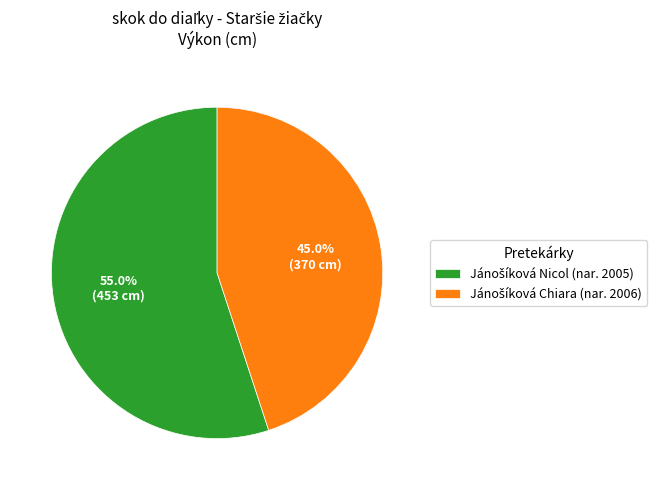

Is there a majority slice in this chart?

Yes